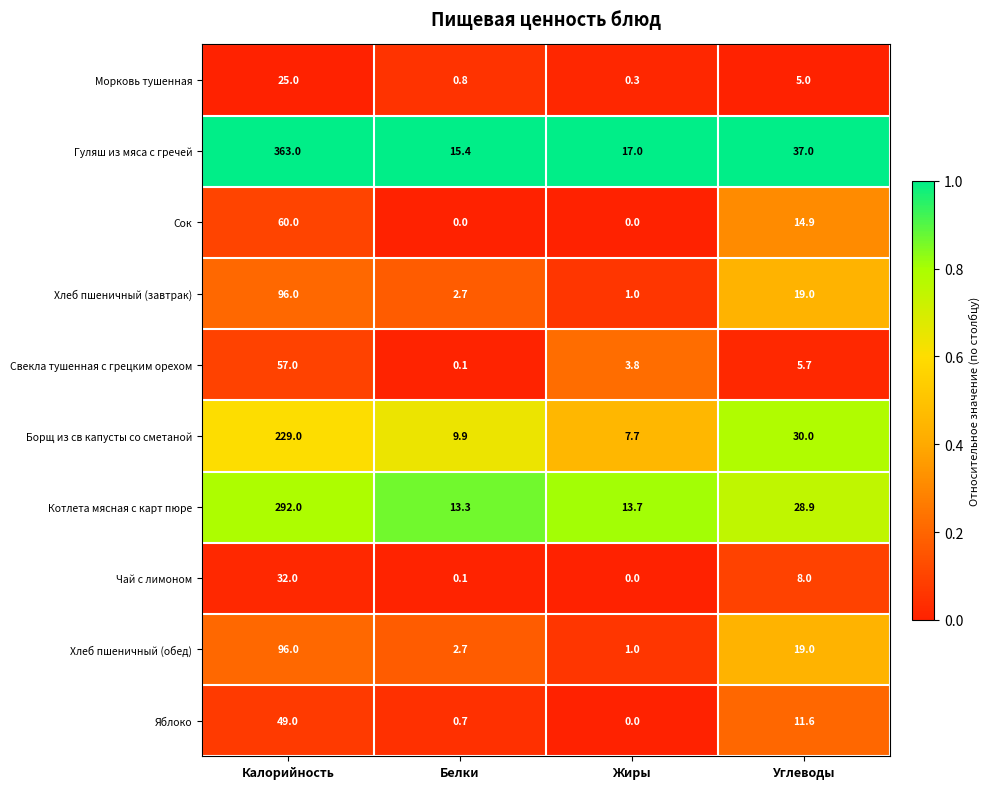

The value of Котлета мясная с карт пюре at Углеводы is 7.7. True or false?

False